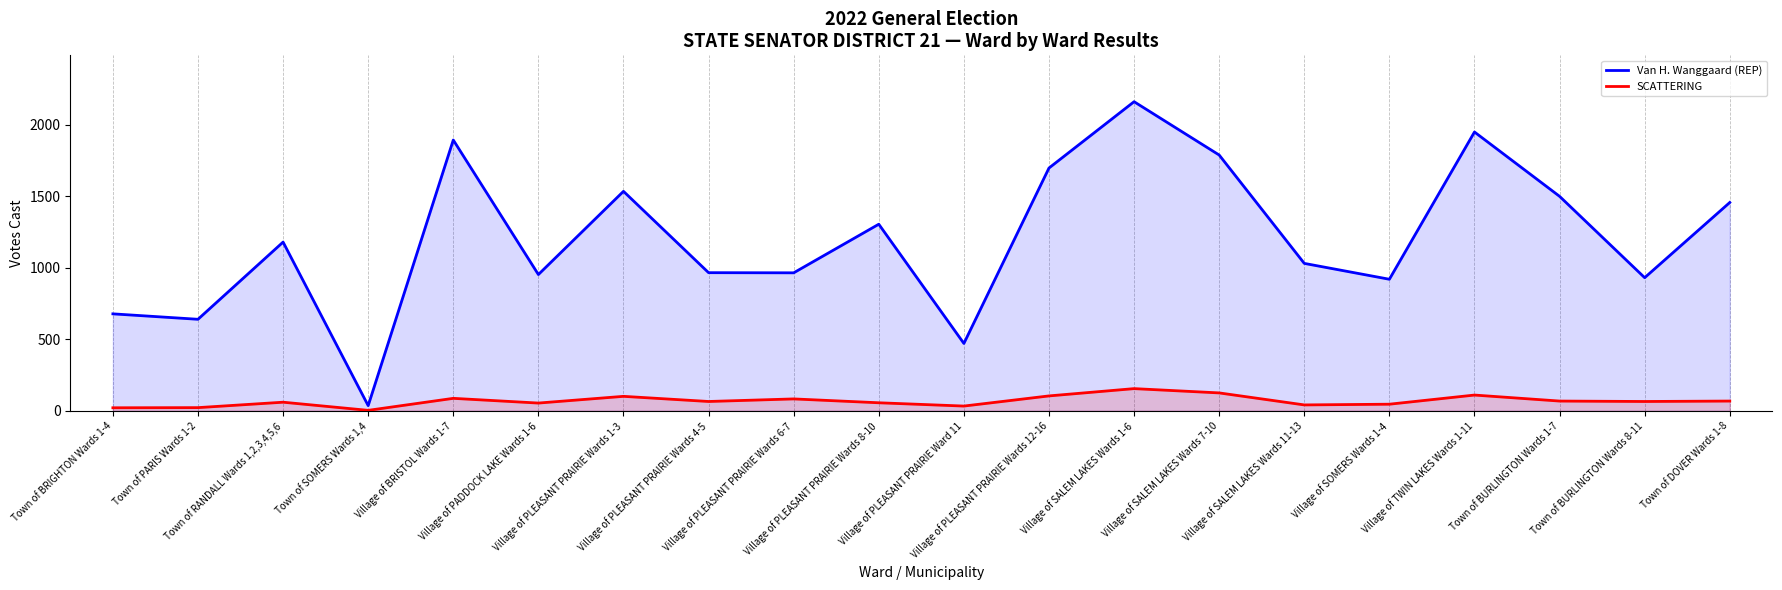

What is the difference between the maximum and minimum values in the Van H. Wanggaard (REP) series?

2126